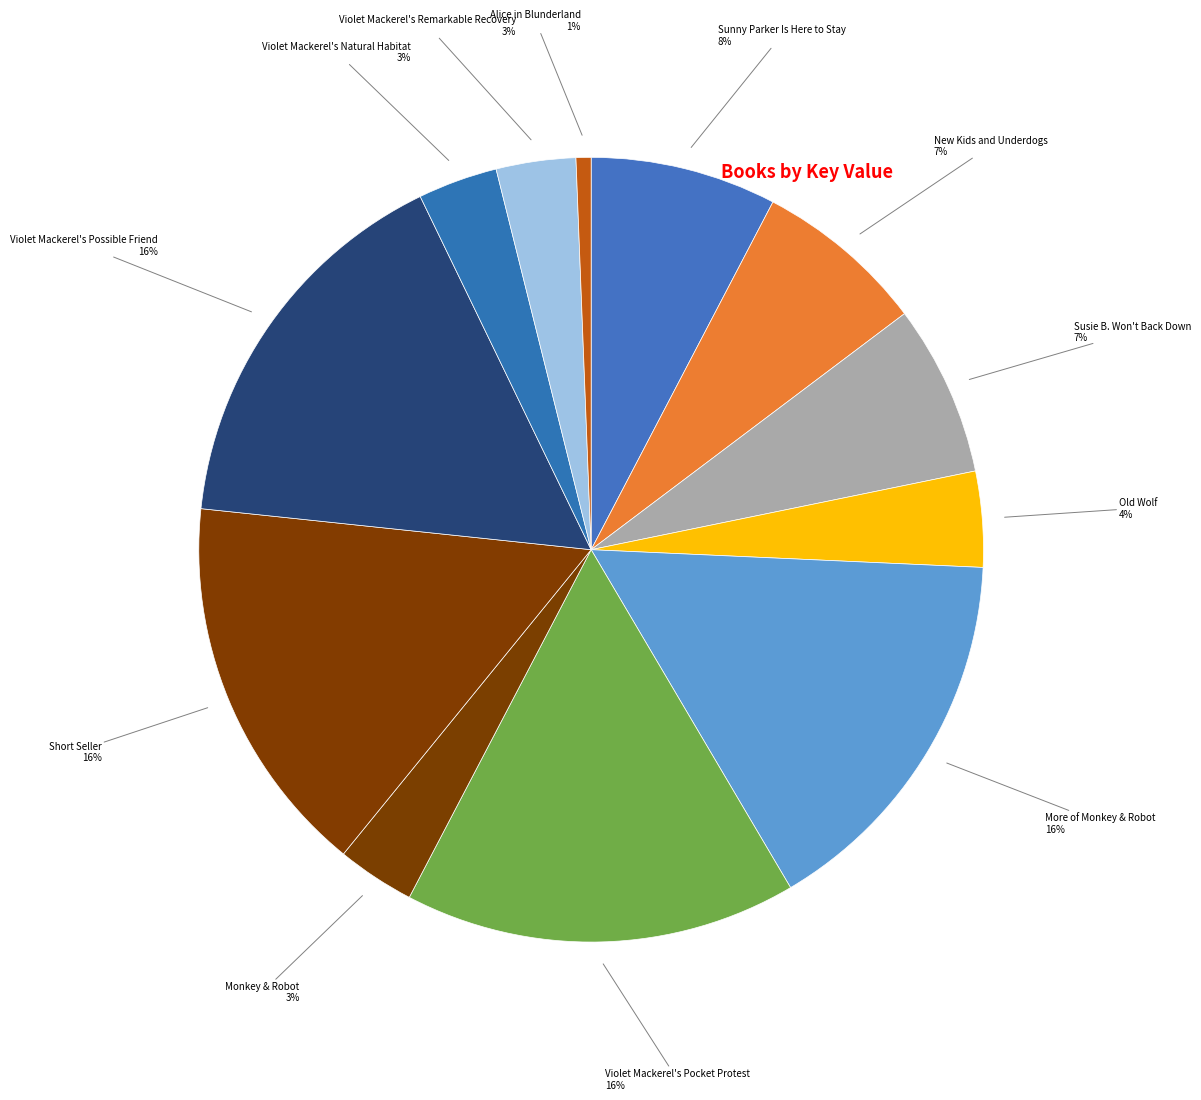

Is it true that New Kids and Underdogs is 7% of the pie?

True